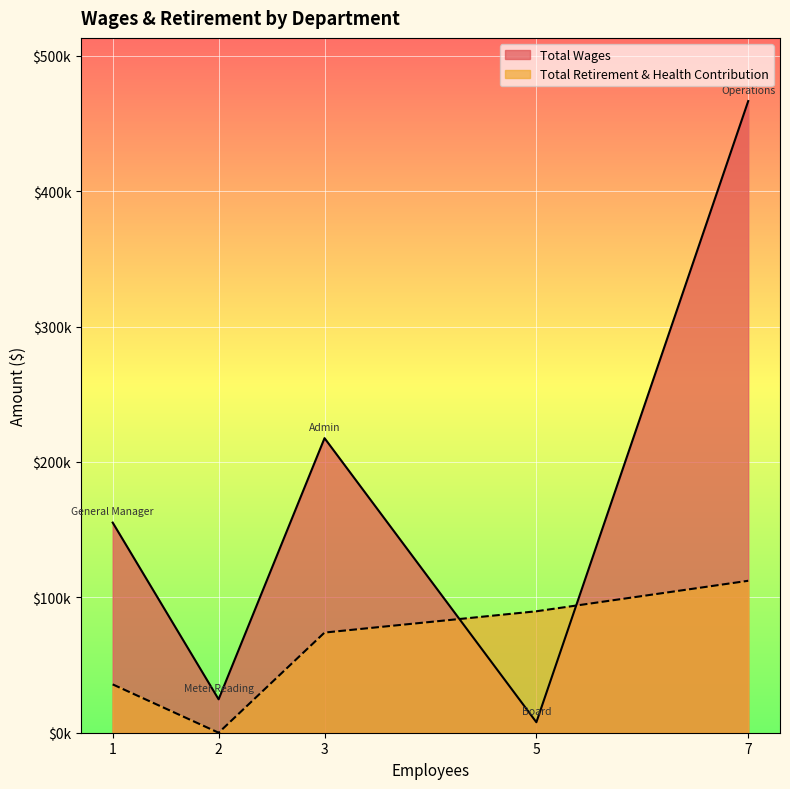

List the series in order of their overall mean, highest first.

Total Wages, Total Retirement & Health Contribution